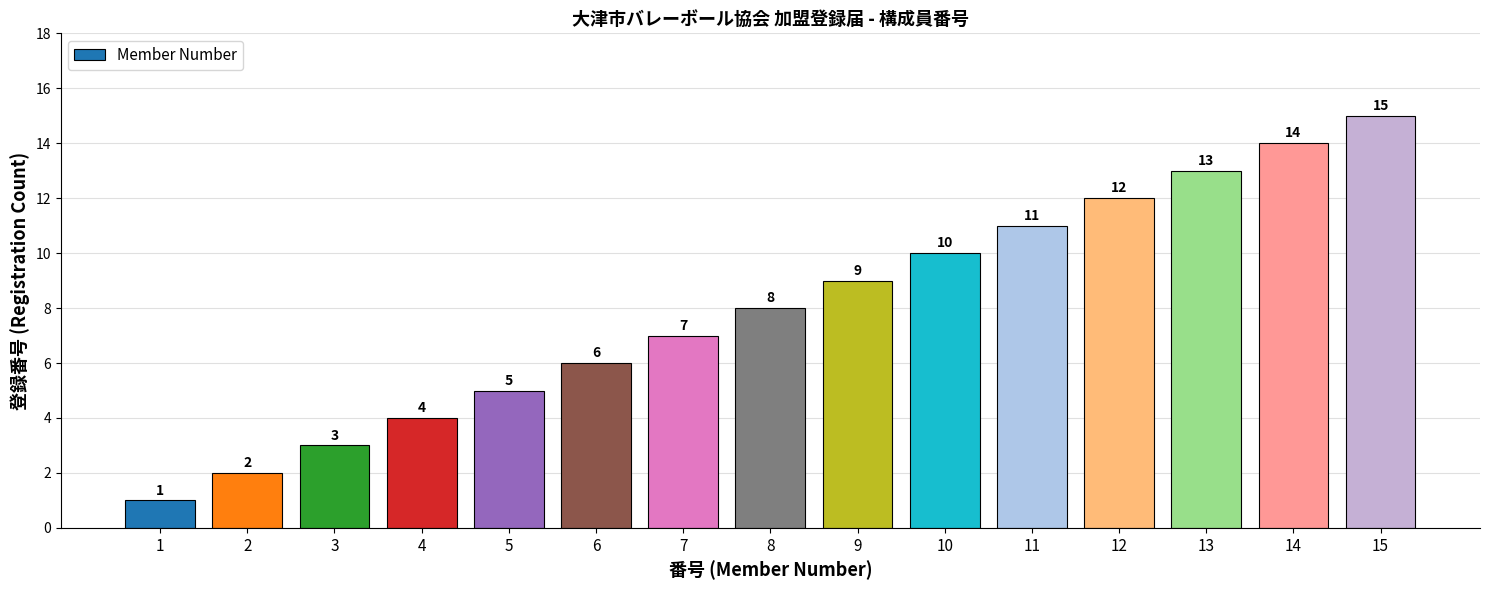

At which label is the value closest to 8?

8